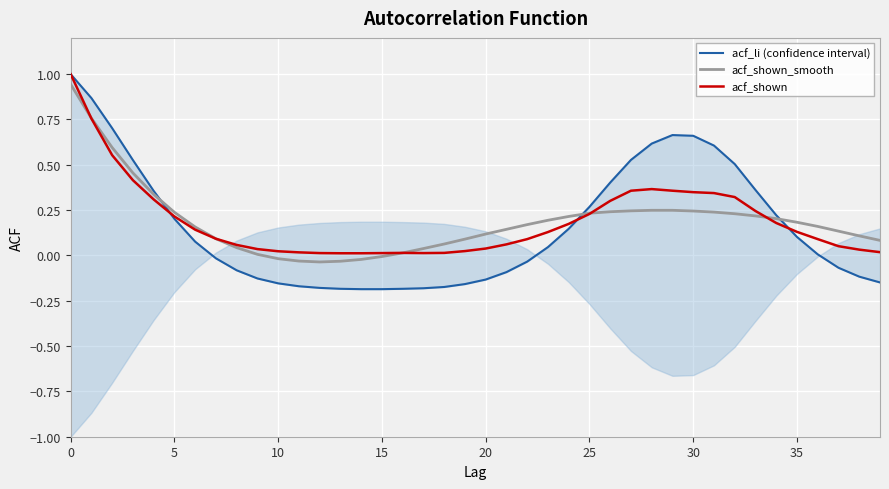

What is the difference between the highest and lowest values at 0?

0.1